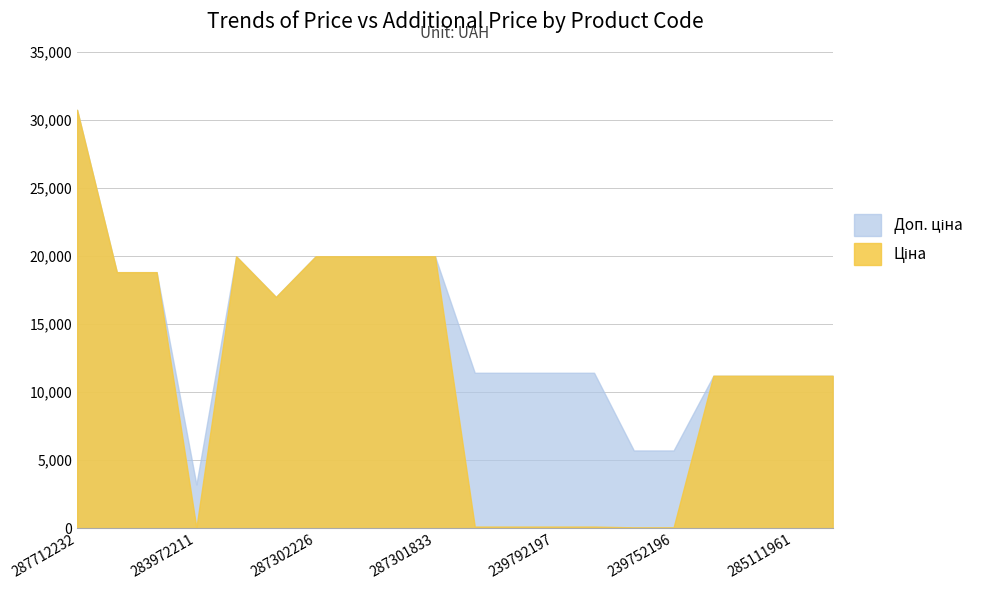

What is the difference between the Доп. ціна values at 285111961 and 283972211?

7983.2